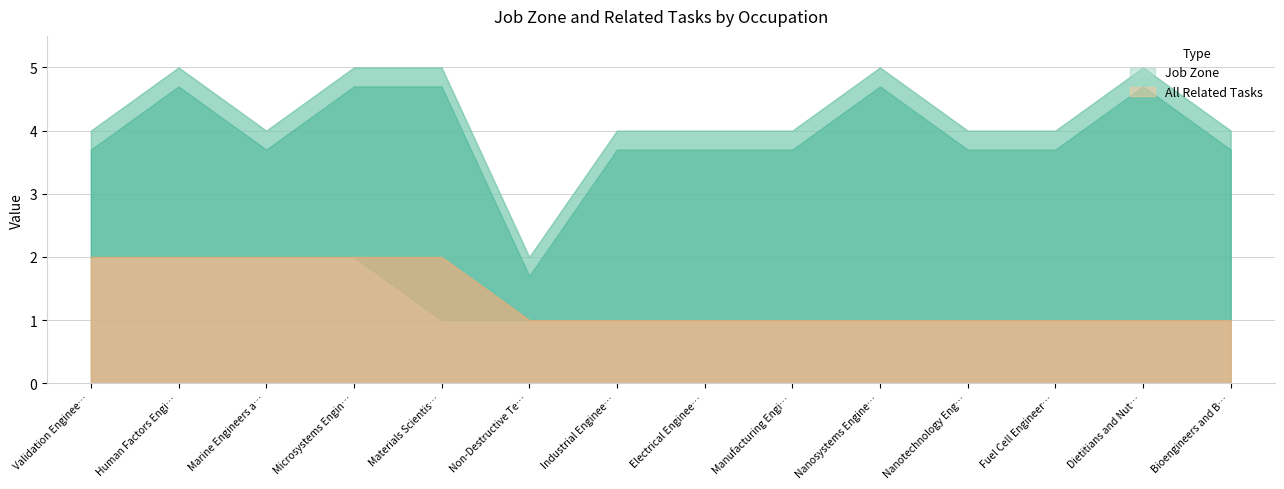

True or false: Job Zone and All Related Tasks cross at least once.

False